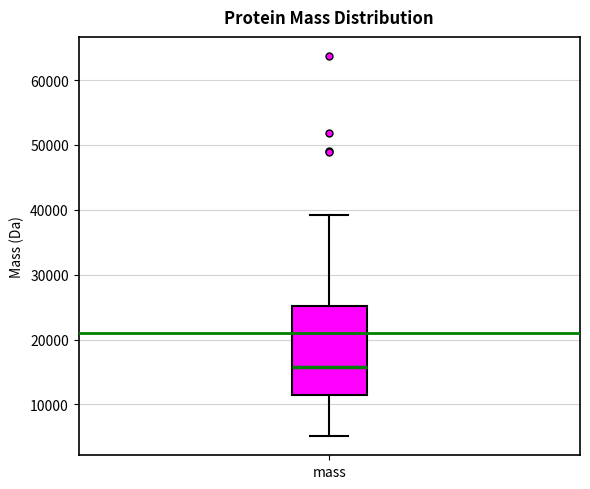

Read this box plot against the y-axis: the position of the median line, the range covered by the box, and the ends of both whiskers. The values are not printed on the chart, so give them approximately, as read against the axis.

median 16000, box 11000 to 25000, whiskers 5000 to 39000